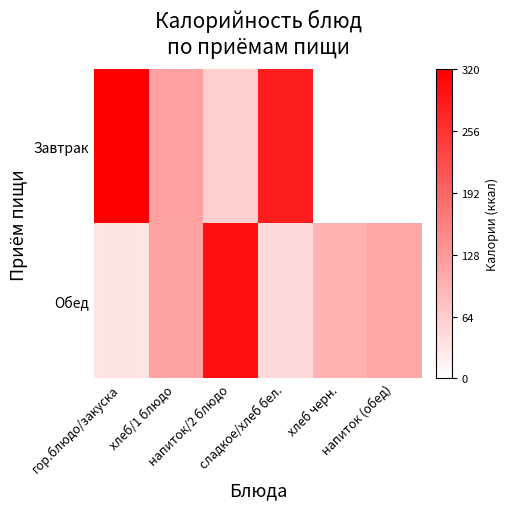

What is the greatest value displayed?

320.0